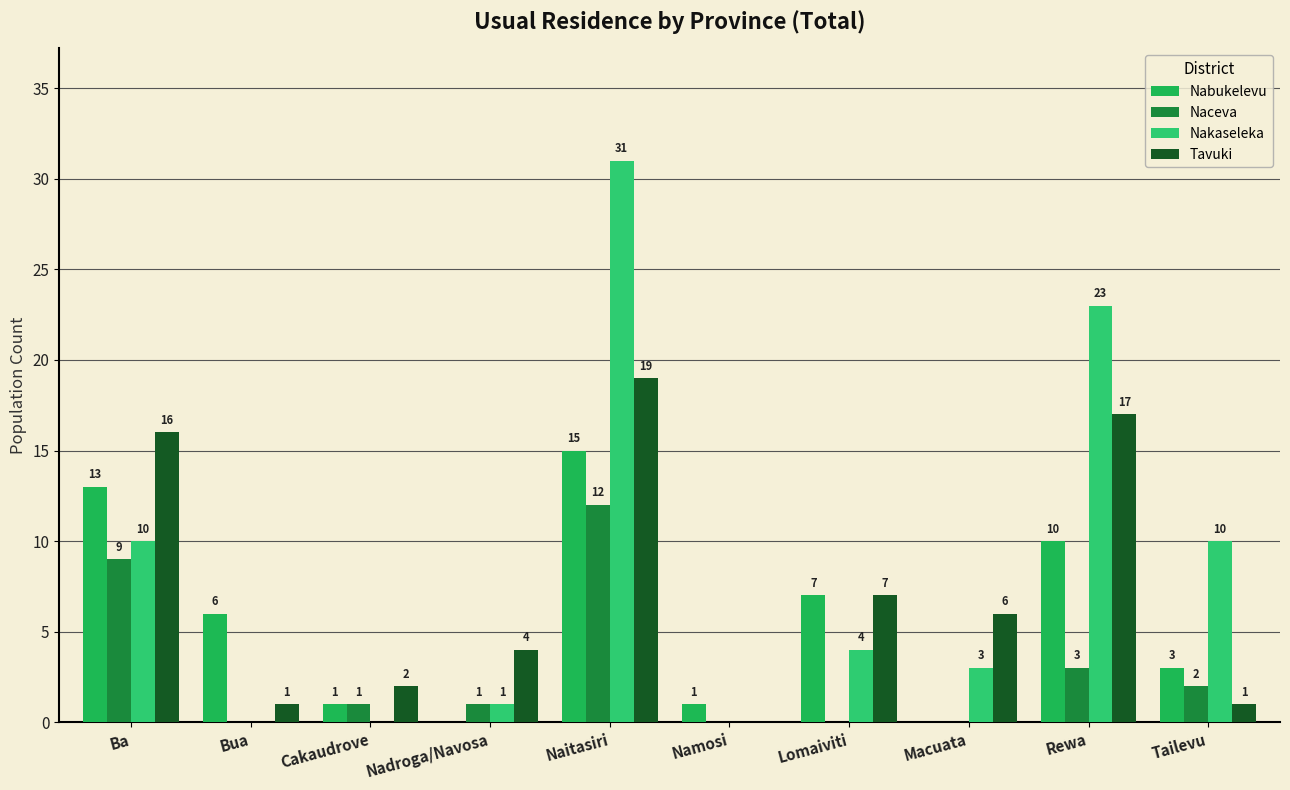

Rank the categories by Tavuki value from lowest to highest.

Namosi, Bua, Tailevu, Cakaudrove, Nadroga/Navosa, Macuata, Lomaiviti, Ba, Rewa, Naitasiri